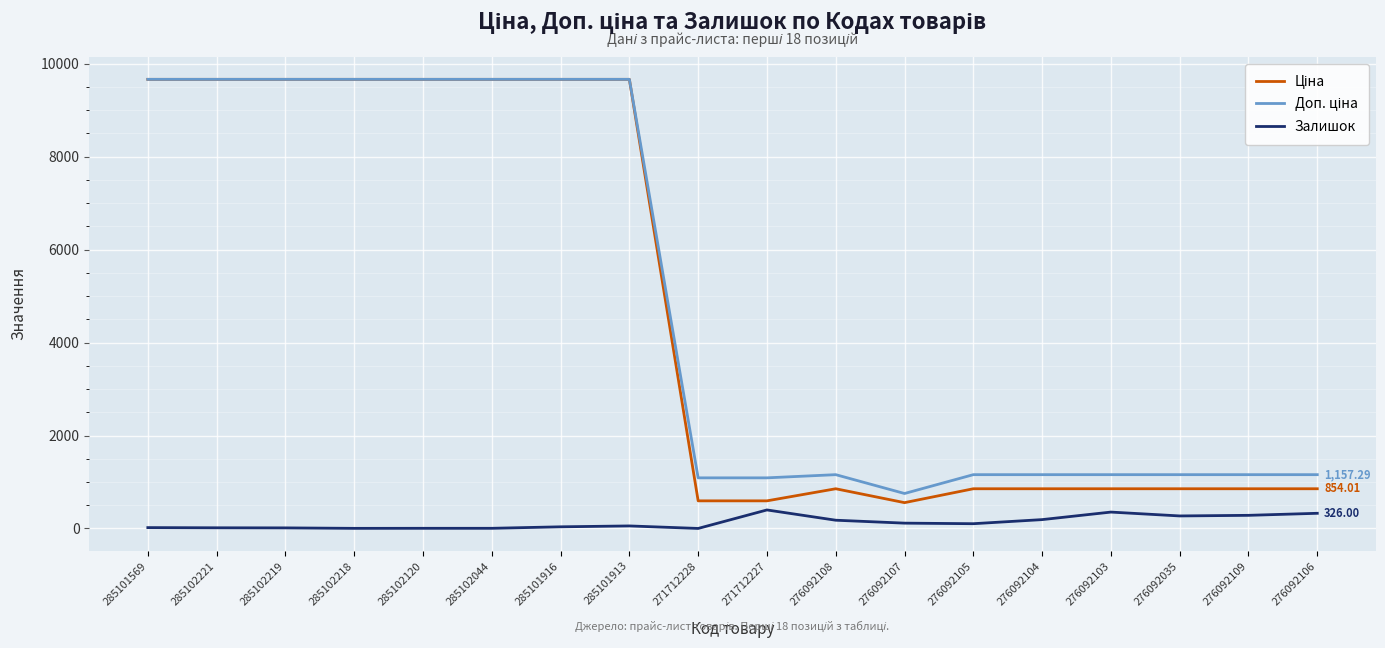

What is the difference between the highest and lowest values at 271712228?

1088.8